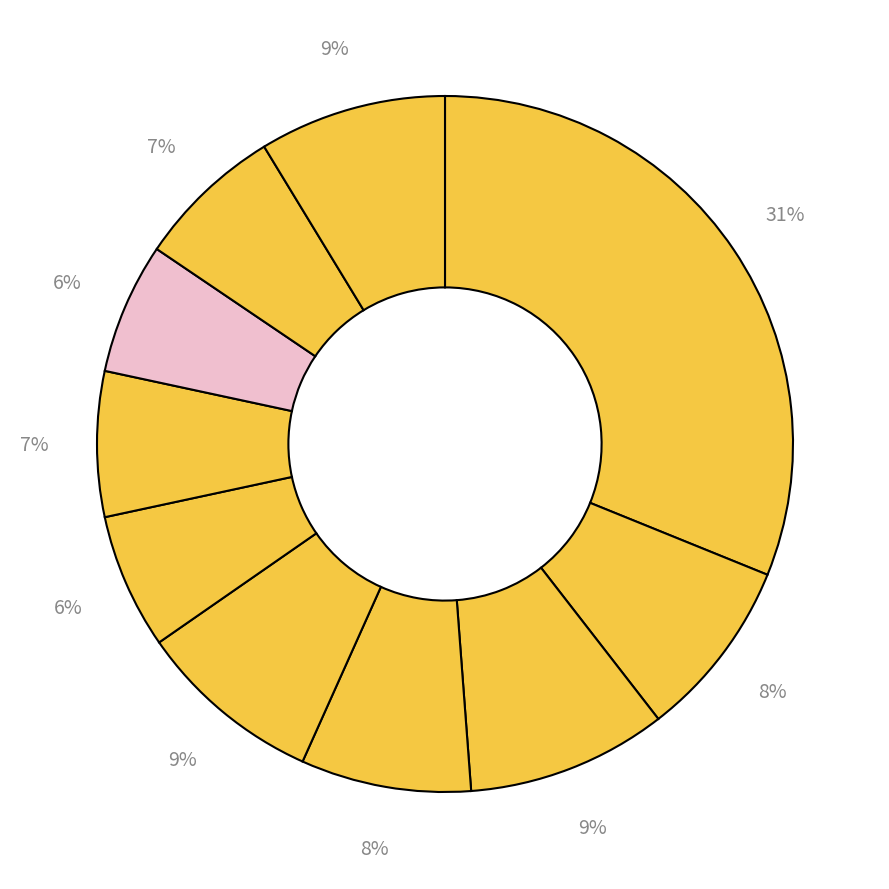

To the nearest percent, what is the average slice percentage?

10%